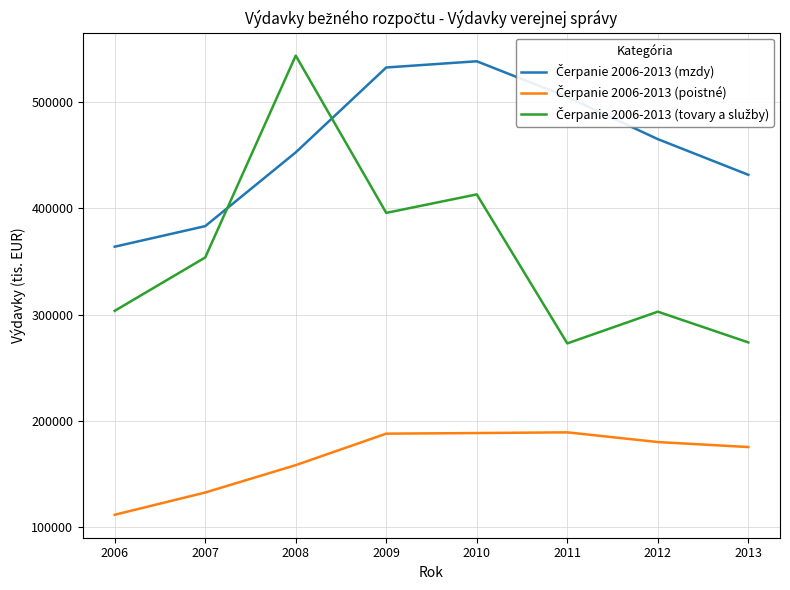

At how many categories does at least one series exceed 249309?

8